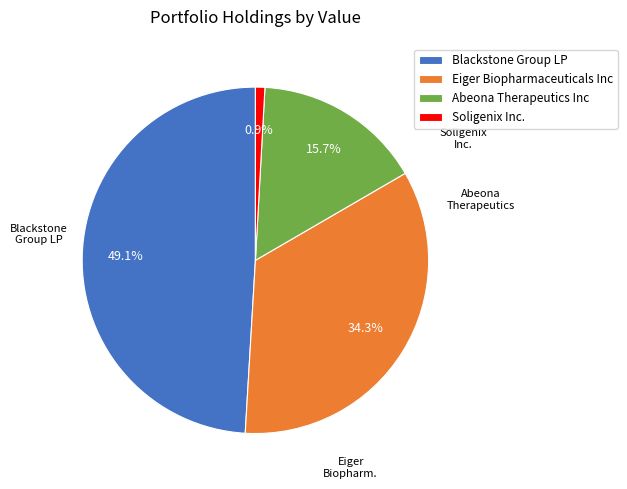

Rank the categories by value from highest to lowest.

Blackstone Group LP, Eiger Biopharmaceuticals Inc, Abeona Therapeutics Inc, Soligenix Inc.